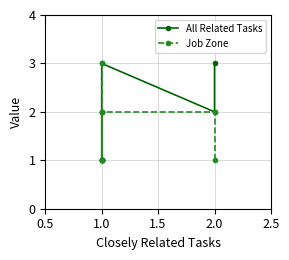

Is this an area chart (filled region under the line)?

No